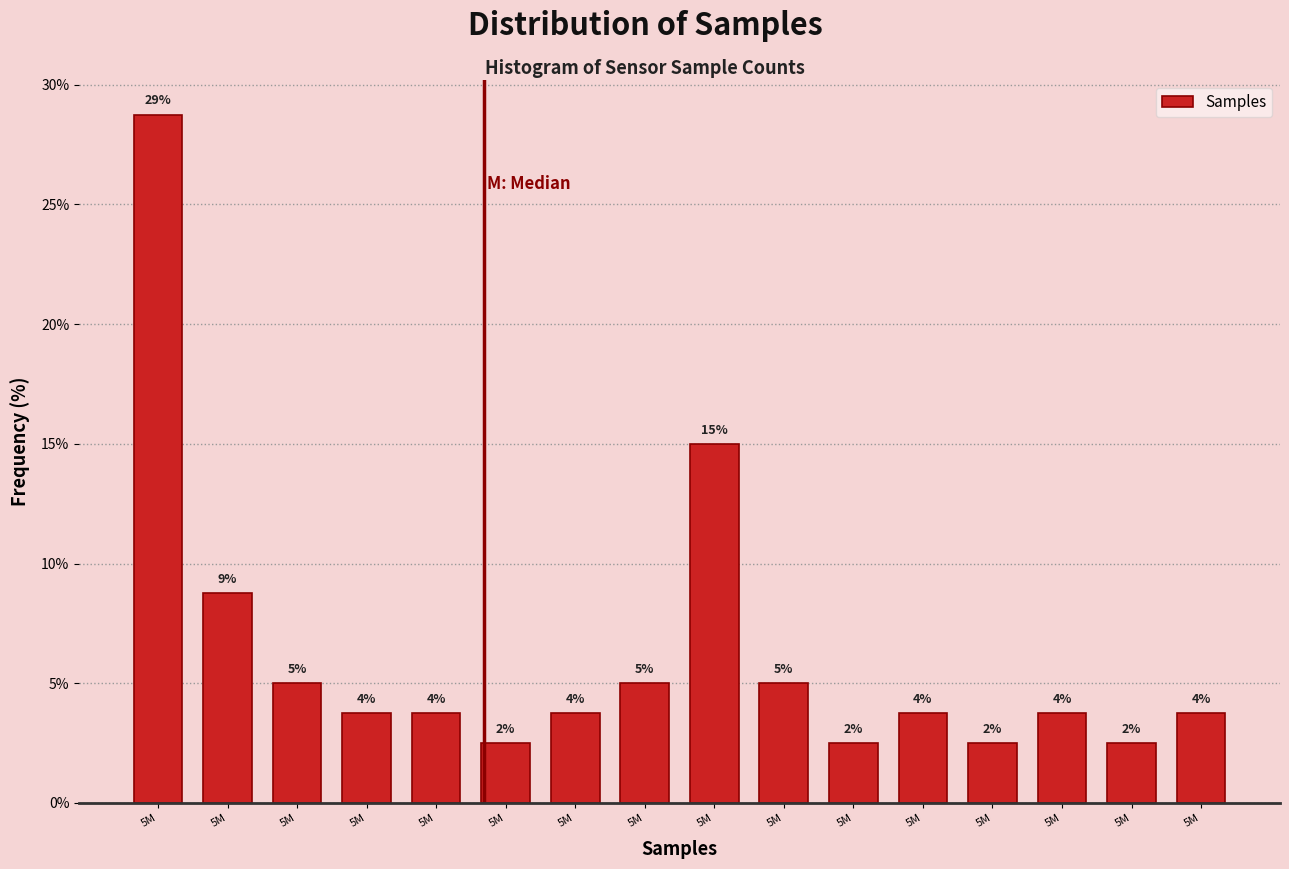

Are the bars horizontal?

No